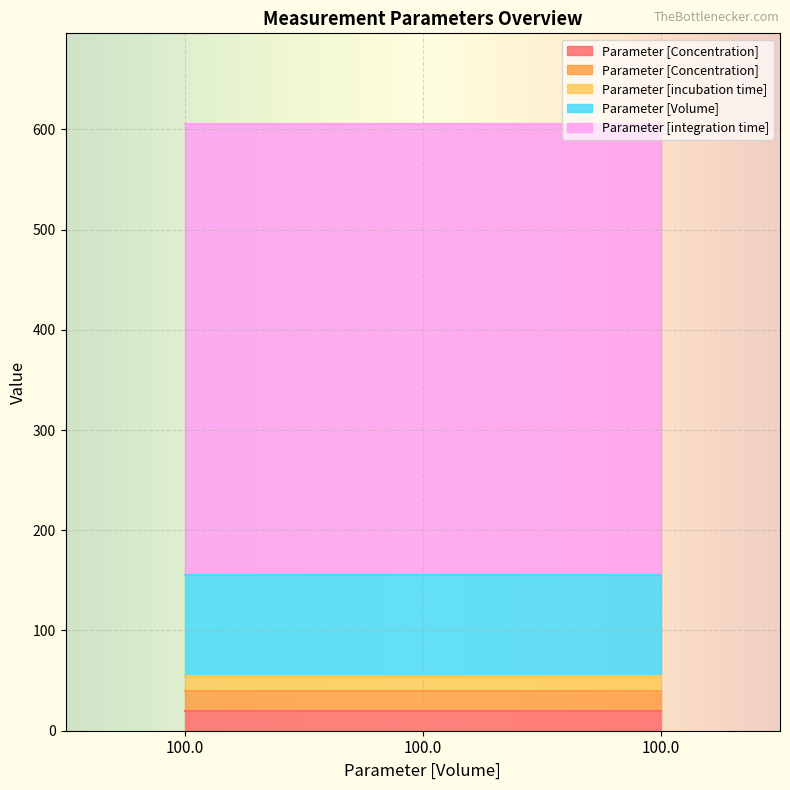

At which label does Parameter [Volume]  reach its minimum?

100